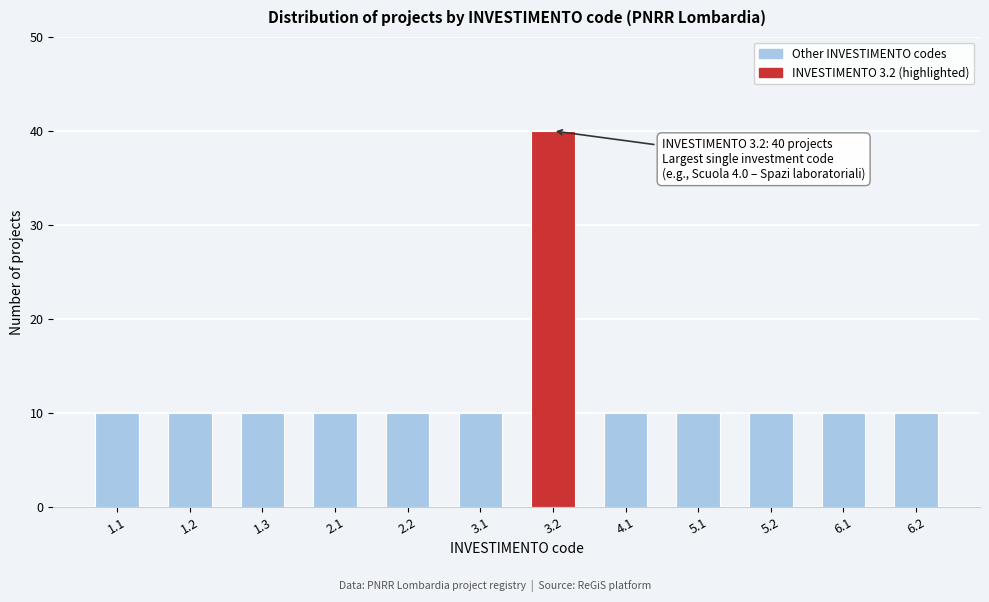

Reading left to right, list all the values displayed in this chart.

10	10	10	10	10	10	40	10	10	10	10	10